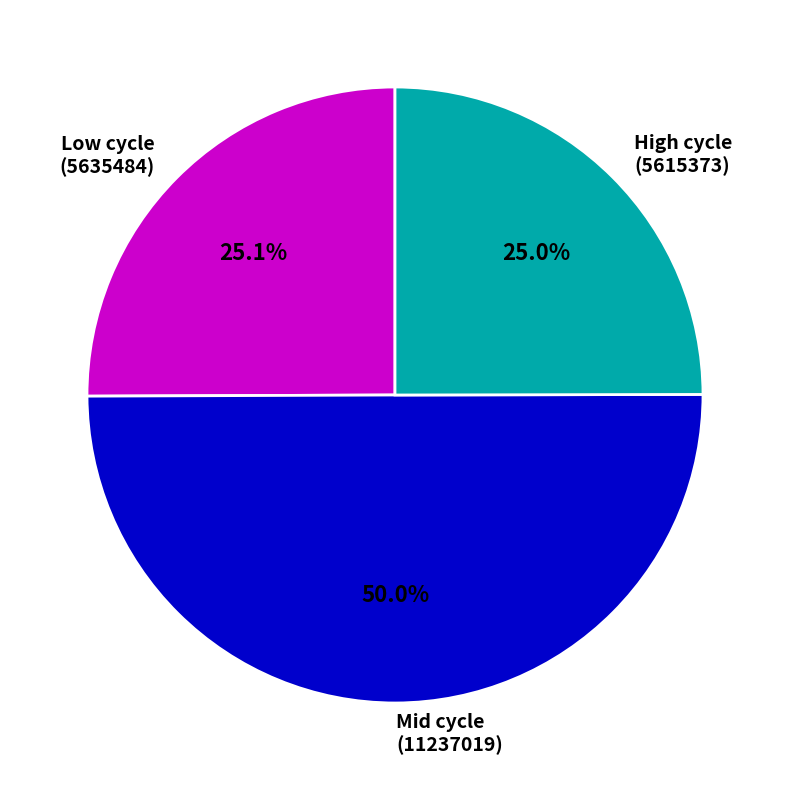

Does Low cycle (5635484) represent more than half of the total?

No